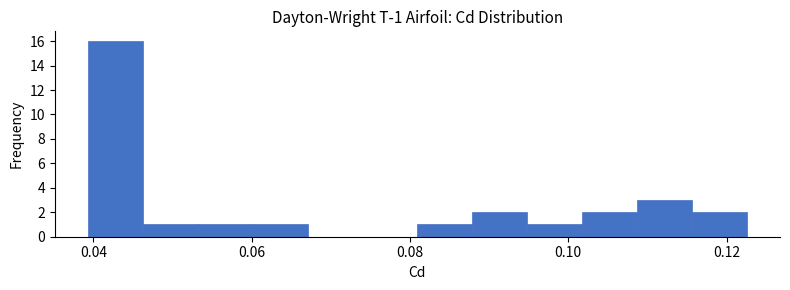

Read against the x-axis, roughly where is the centre of the tallest bar?

0.042